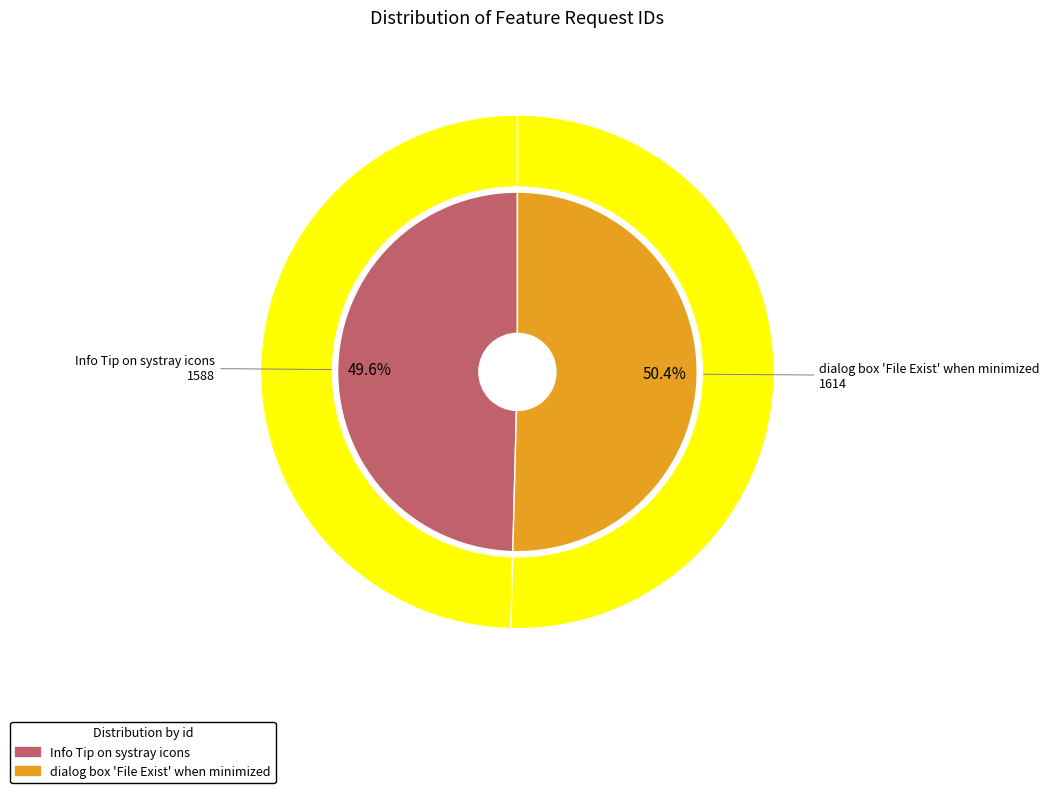

To the nearest percent, what is the difference between the Info Tip on systray icons and dialog box 'File Exist' when minimized slice percentages?

1%